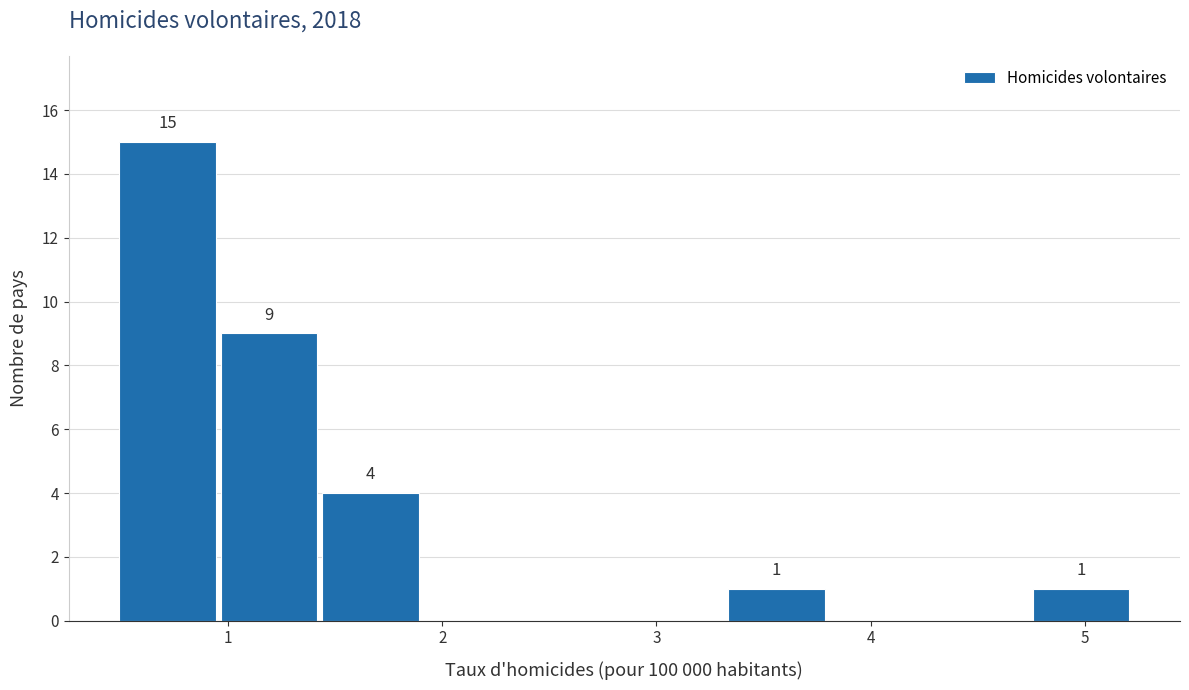

Over which range of the x-axis is the bar tallest?

0.5 to 1.0